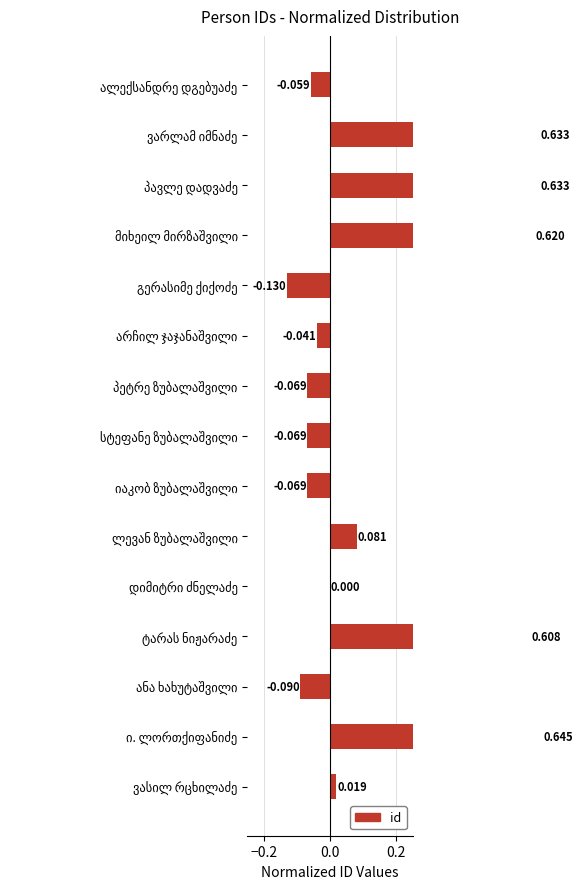

How many positive values are there?

7